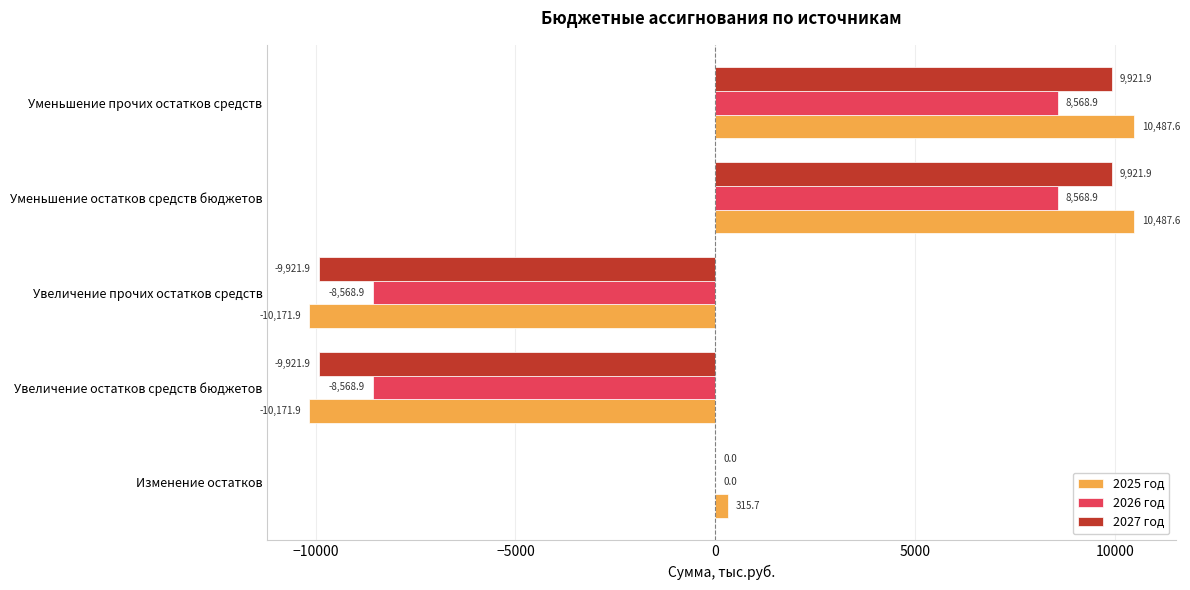

At which label is 2027 год closest to 0?

Изменение остатков